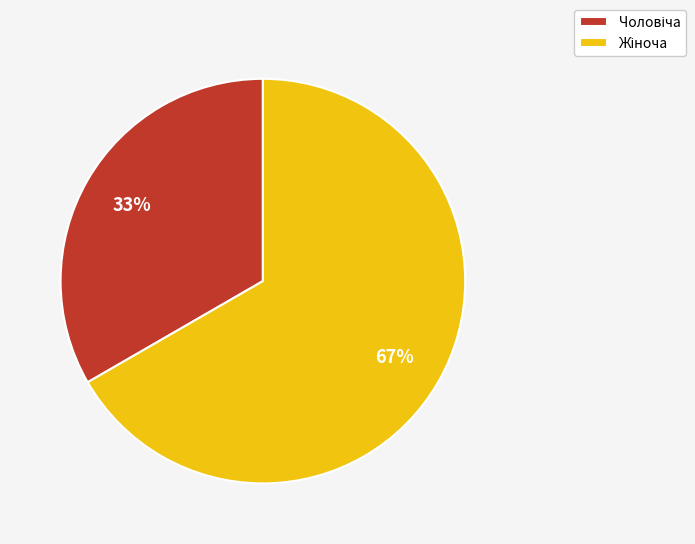

Is there a majority slice in this chart?

Yes